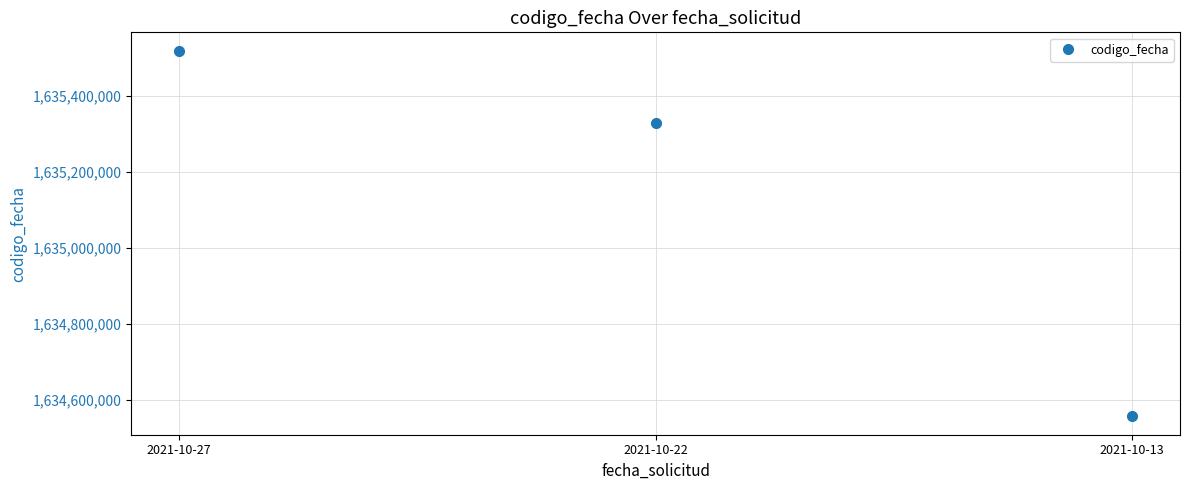

At which label is the value closest to 1635038423?

2021-10-22